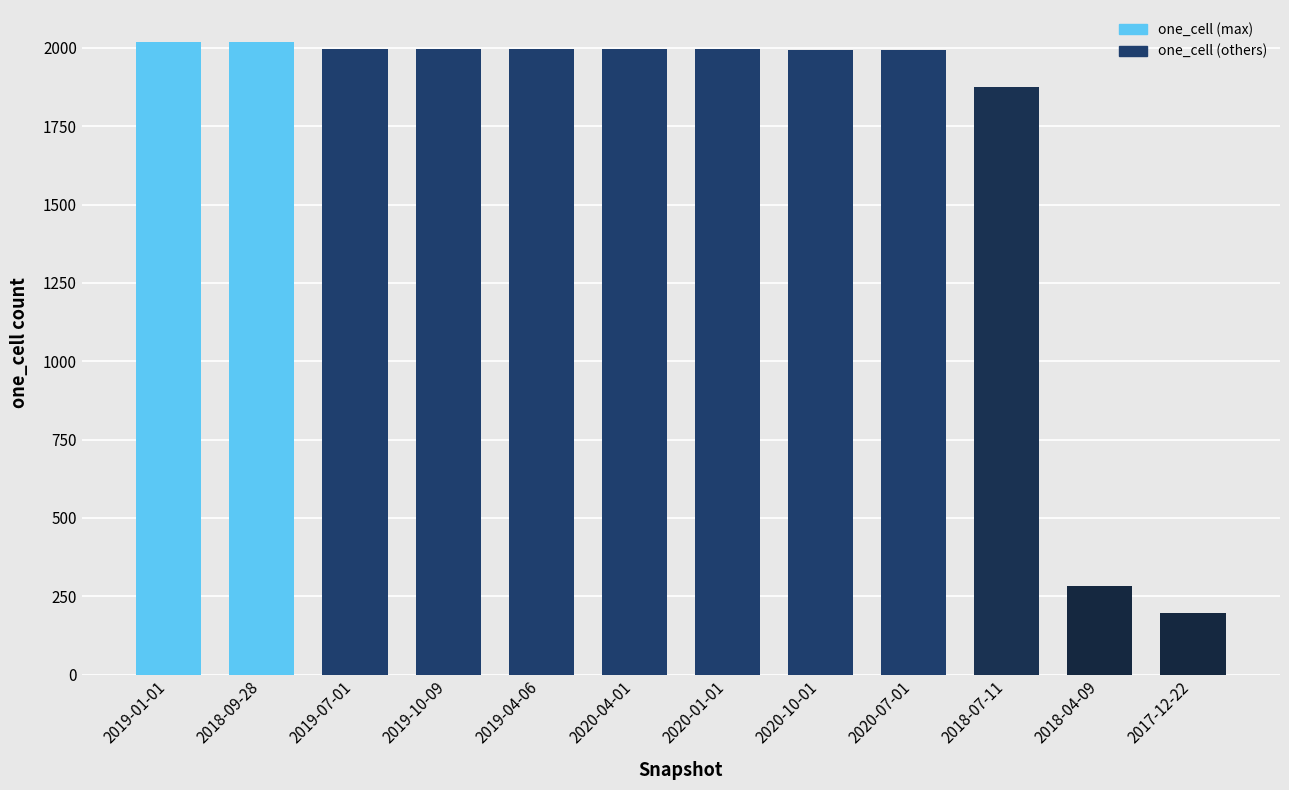

What is the ratio of the value at 2019-10-09 to the value at 2019-07-01?

1.0